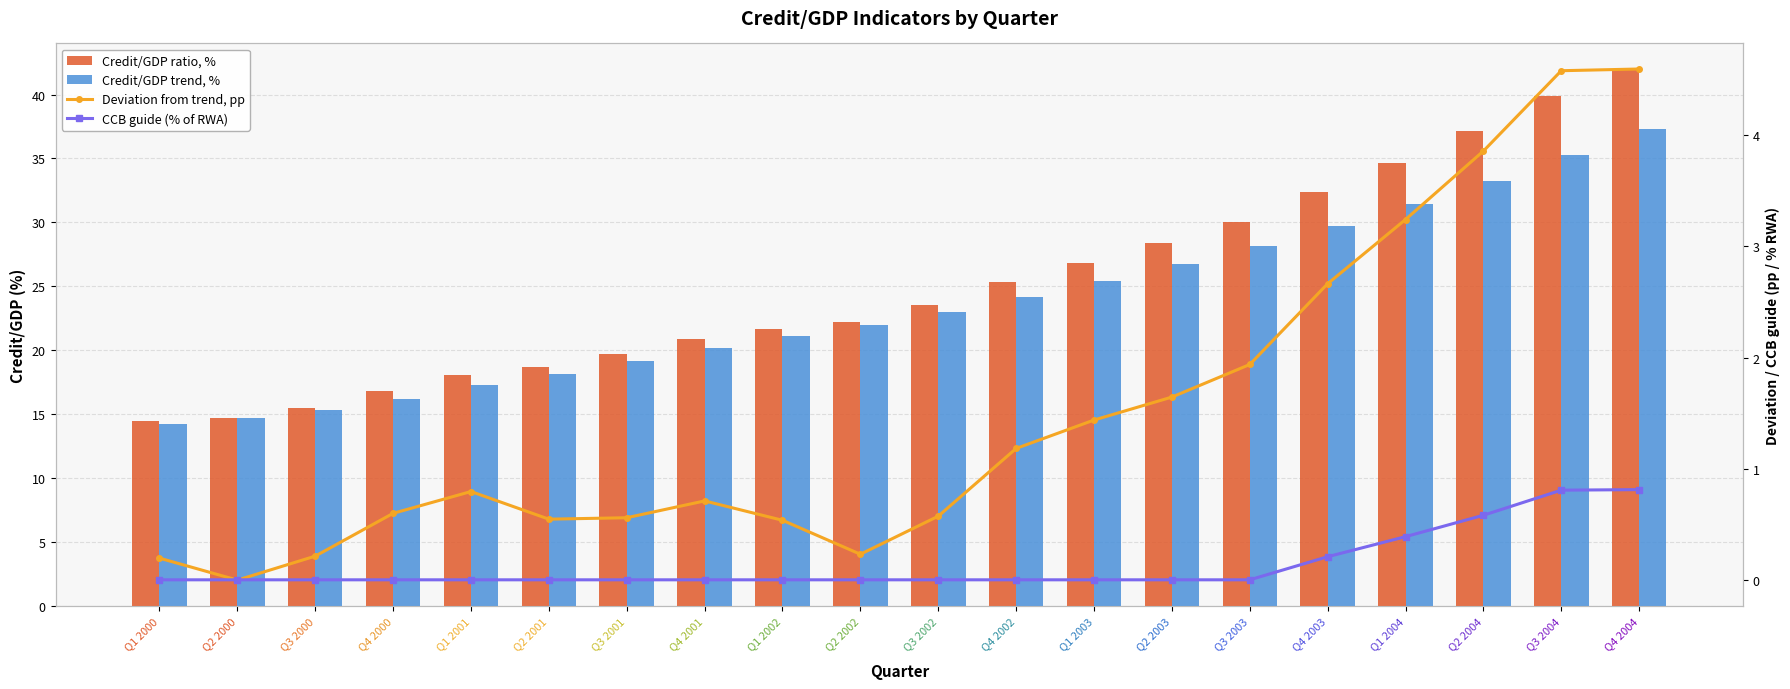

What value does the Credit/GDP trend, % series have at Q4 2001?

20.1